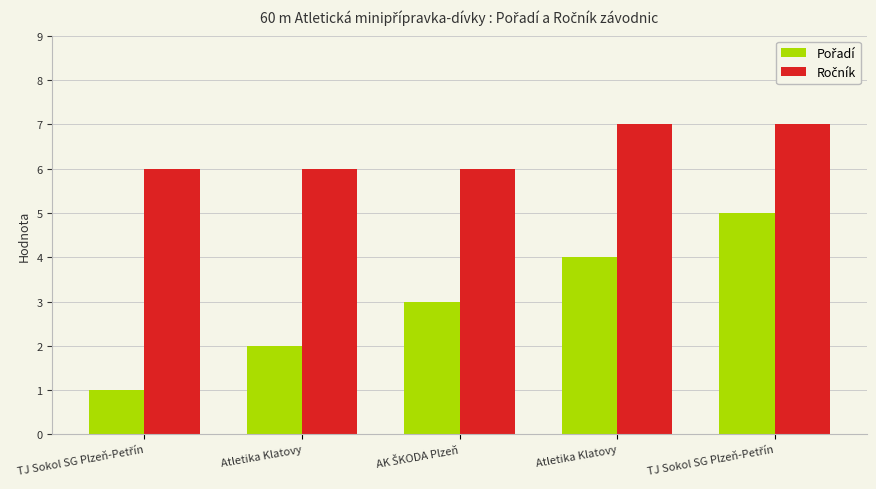

Are the bars horizontal?

No